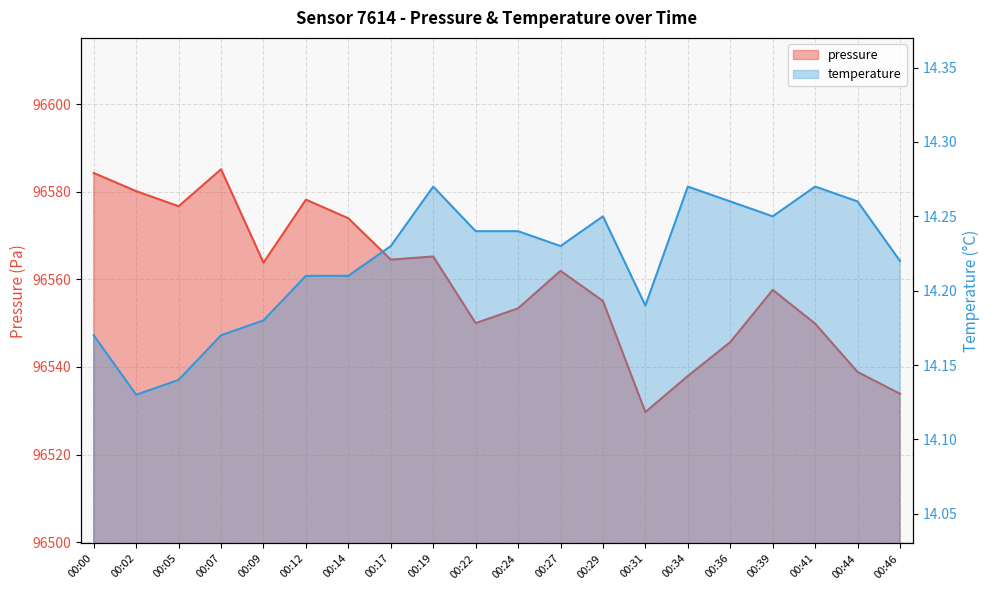

How many lines are shown in the chart?

2